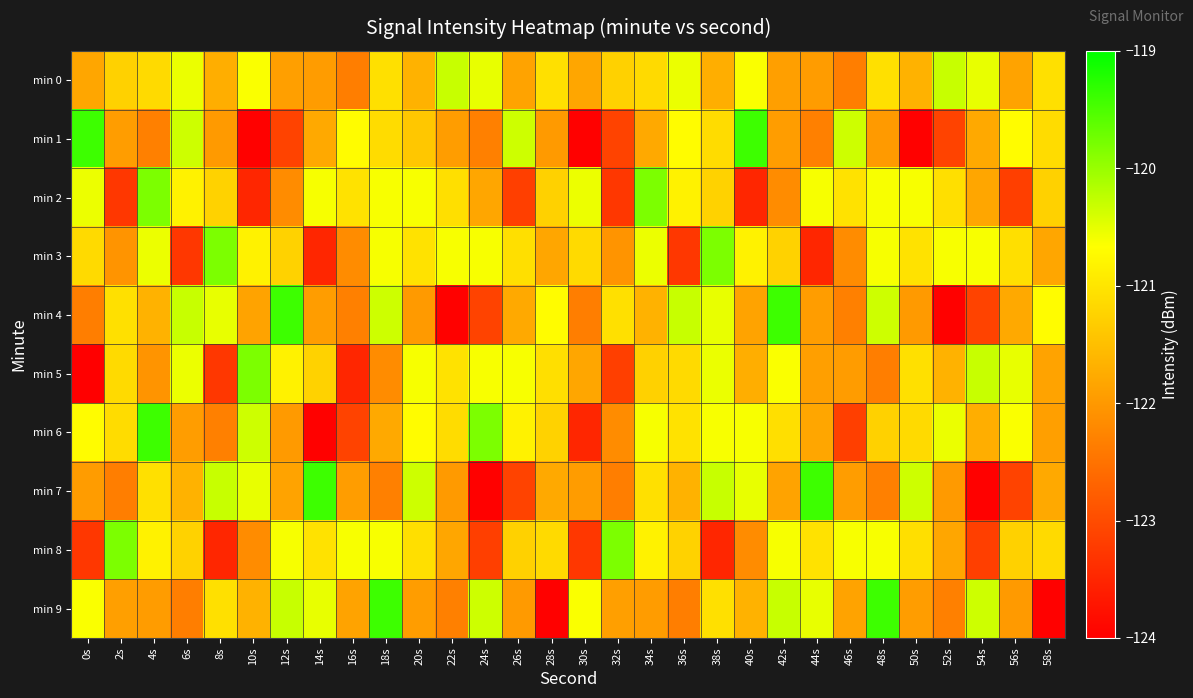

Which has a higher value, 32s or 24s?

24s